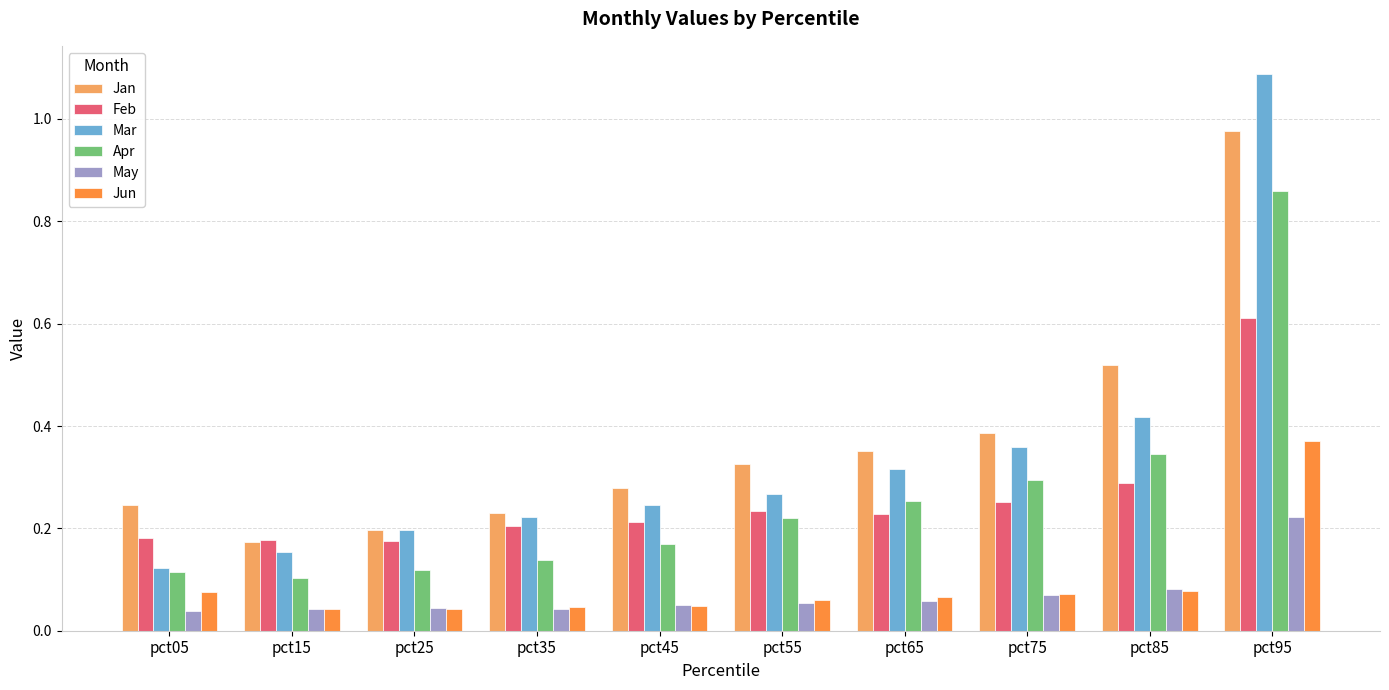

What is the sum of all Apr values?

2.6